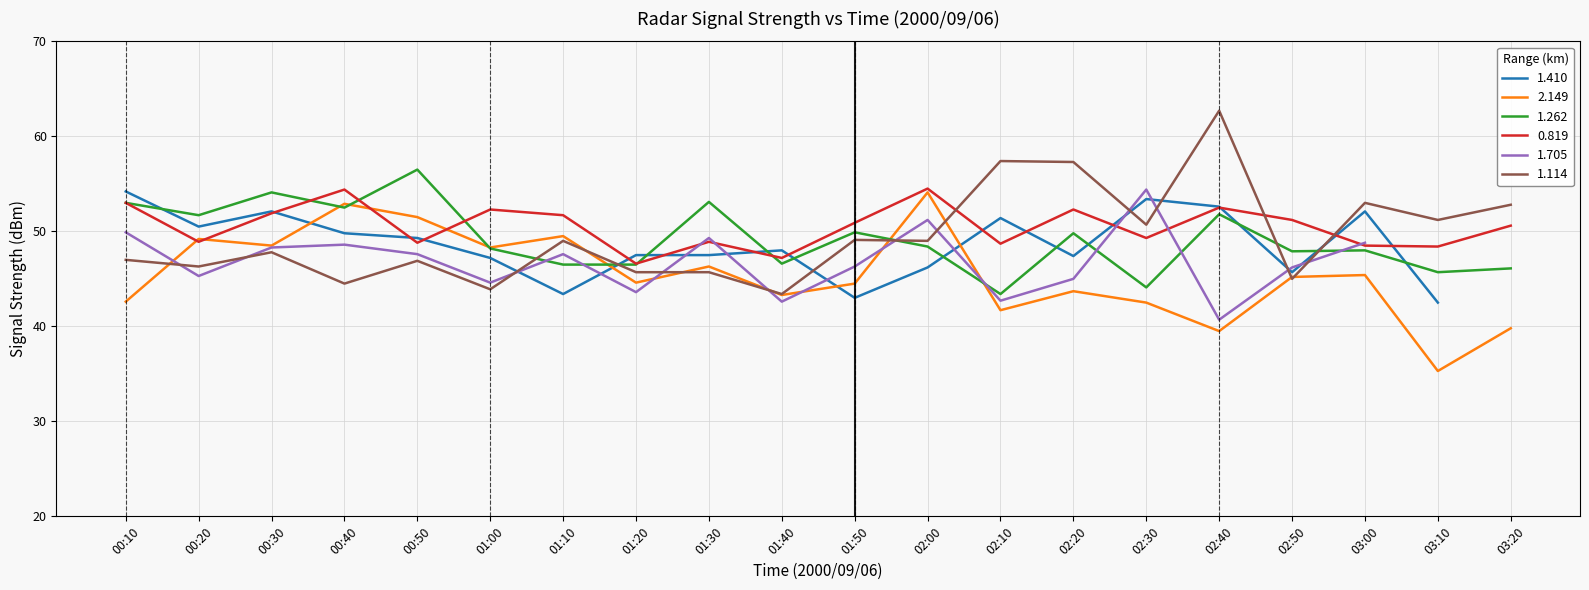

Which category has the highest value in the 1.114 series?

02:40